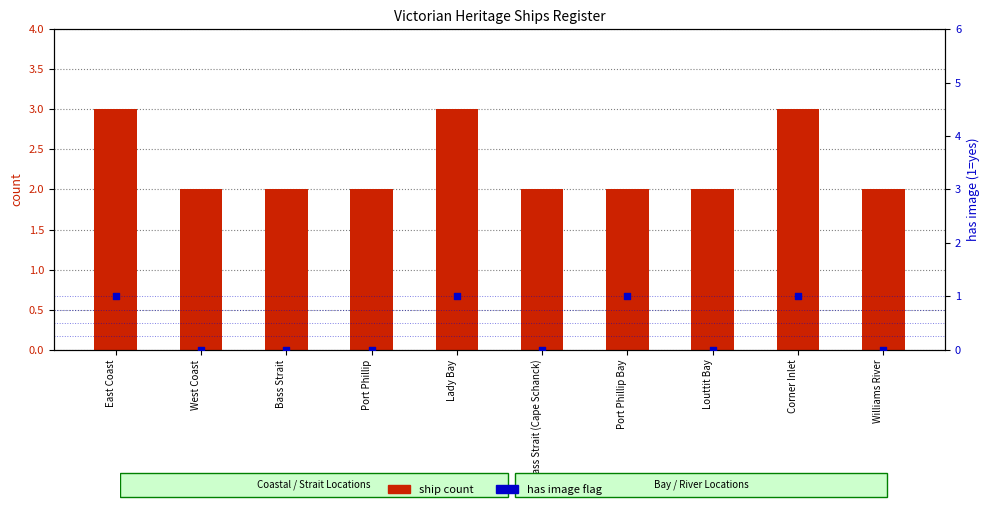

Which series reaches the maximum Y coordinate?

ship count